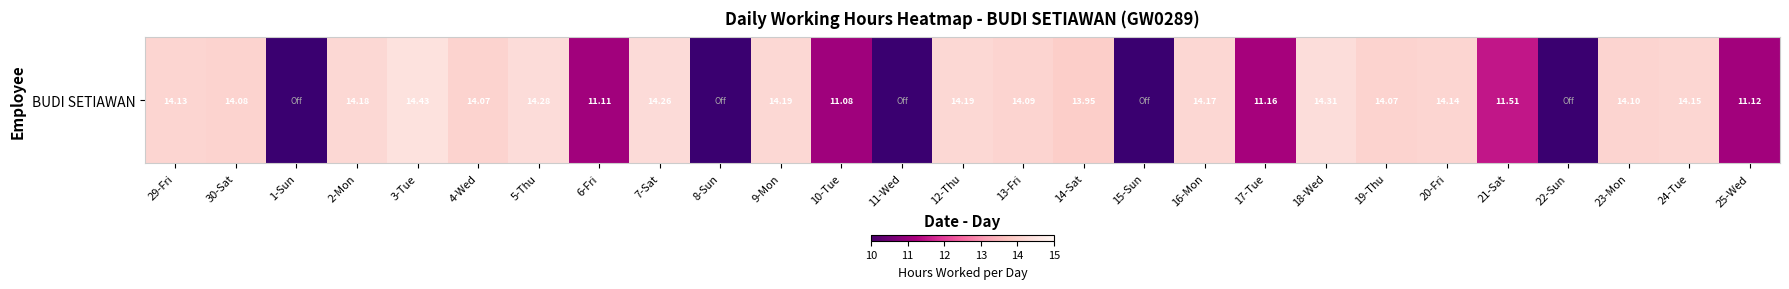

Rank the categories by value from highest to lowest.

3-Tue, 18-Wed, 5-Thu, 7-Sat, 9-Mon, 12-Thu, 2-Mon, 16-Mon, 24-Tue, 20-Fri, 29-Fri, 23-Mon, 13-Fri, 30-Sat, 4-Wed, 19-Thu, 14-Sat, 21-Sat, 17-Tue, 25-Wed, 6-Fri, 10-Tue, 1-Sun, 8-Sun, 11-Wed, 15-Sun, 22-Sun